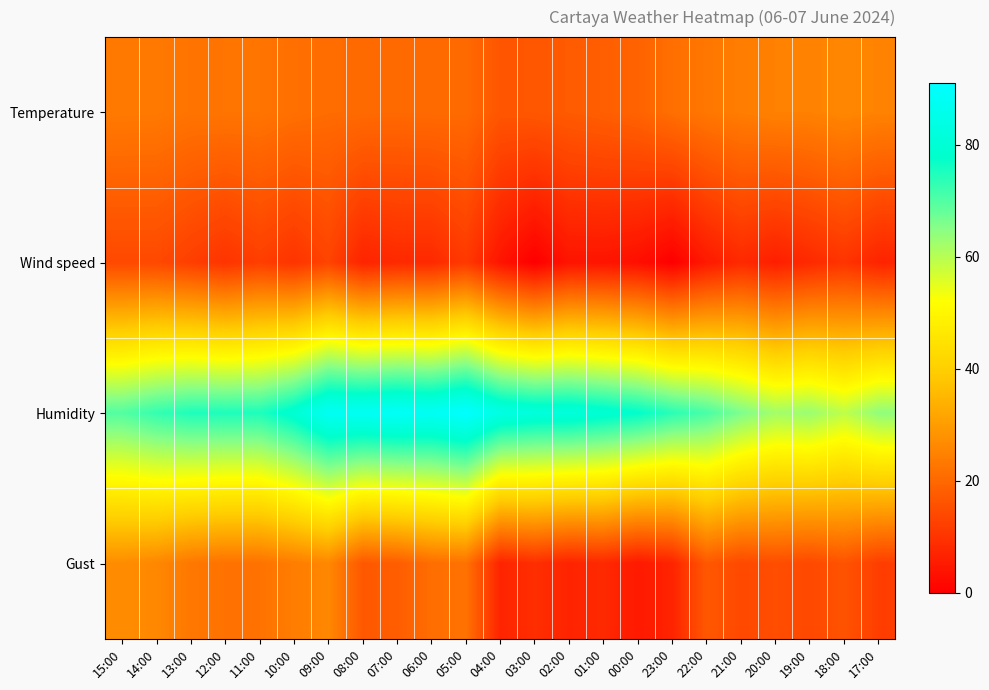

Reading right to left, what are all the values shown in this chart?

Temperature: 17:00=25.1	18:00=25.9	19:00=24.9	20:00=24.9	21:00=24.0	22:00=22.9	23:00=21.3	00:00=19.1	01:00=18.2	02:00=17.5	03:00=16.8	04:00=16.5	05:00=20.5	06:00=20.5	07:00=20.3	08:00=20.5	09:00=20.7	10:00=21.4	11:00=22.4	12:00=22.4	13:00=22.3	14:00=23.3	15:00=23.4
Wind speed: 17:00=7.0	18:00=10.0	19:00=8.0	20:00=6.0	21:00=8.0	22:00=5.0	23:00=0.0	00:00=3.0	01:00=4.0	02:00=4.0	03:00=0.0	04:00=4.0	05:00=11.0	06:00=8.0	07:00=8.0	08:00=7.0	09:00=13.0	10:00=10.0	11:00=12.0	12:00=10.0	13:00=12.0	14:00=14.0	15:00=14.0
Humidity: 17:00=64.0	18:00=59.0	19:00=63.0	20:00=62.0	21:00=66.0	22:00=71.0	23:00=74.0	00:00=78.0	01:00=80.0	02:00=82.0	03:00=82.0	04:00=84.0	05:00=91.0	06:00=88.0	07:00=89.0	08:00=88.0	09:00=88.0	10:00=80.0	11:00=75.0	12:00=75.0	13:00=75.0	14:00=73.0	15:00=70.0
Gust: 17:00=12.0	18:00=16.0	19:00=14.0	20:00=15.0	21:00=14.0	22:00=17.0	23:00=7.0	00:00=5.0	01:00=8.0	02:00=7.0	03:00=9.0	04:00=7.0	05:00=22.0	06:00=21.0	07:00=18.0	08:00=17.0	09:00=26.0	10:00=24.0	11:00=22.0	12:00=22.0	13:00=23.0	14:00=26.0	15:00=27.0